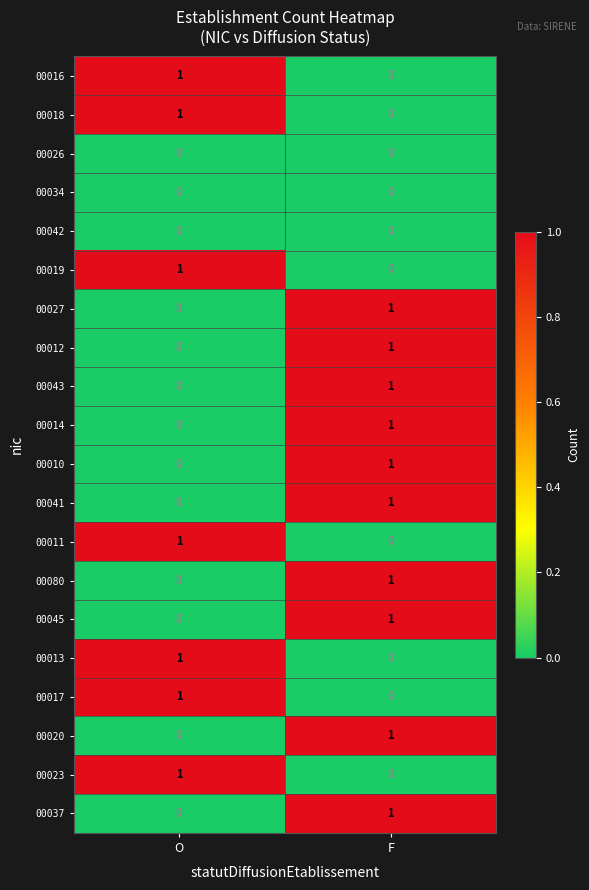

At which label does 00010 reach its peak?

F